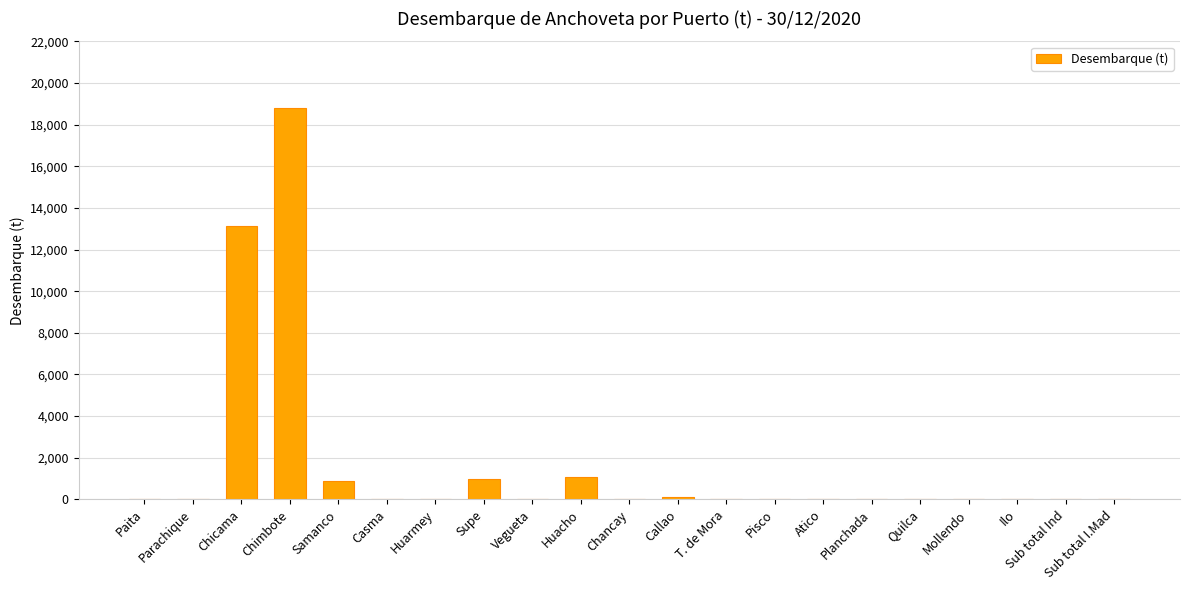

At which label is the value closest to 9408?

Chicama